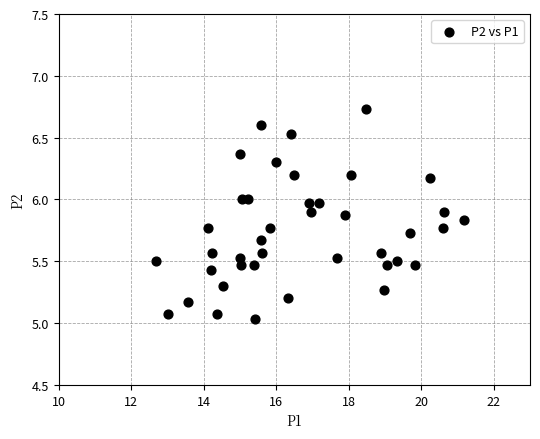

What is the range of X values (max minus min)?

8.5